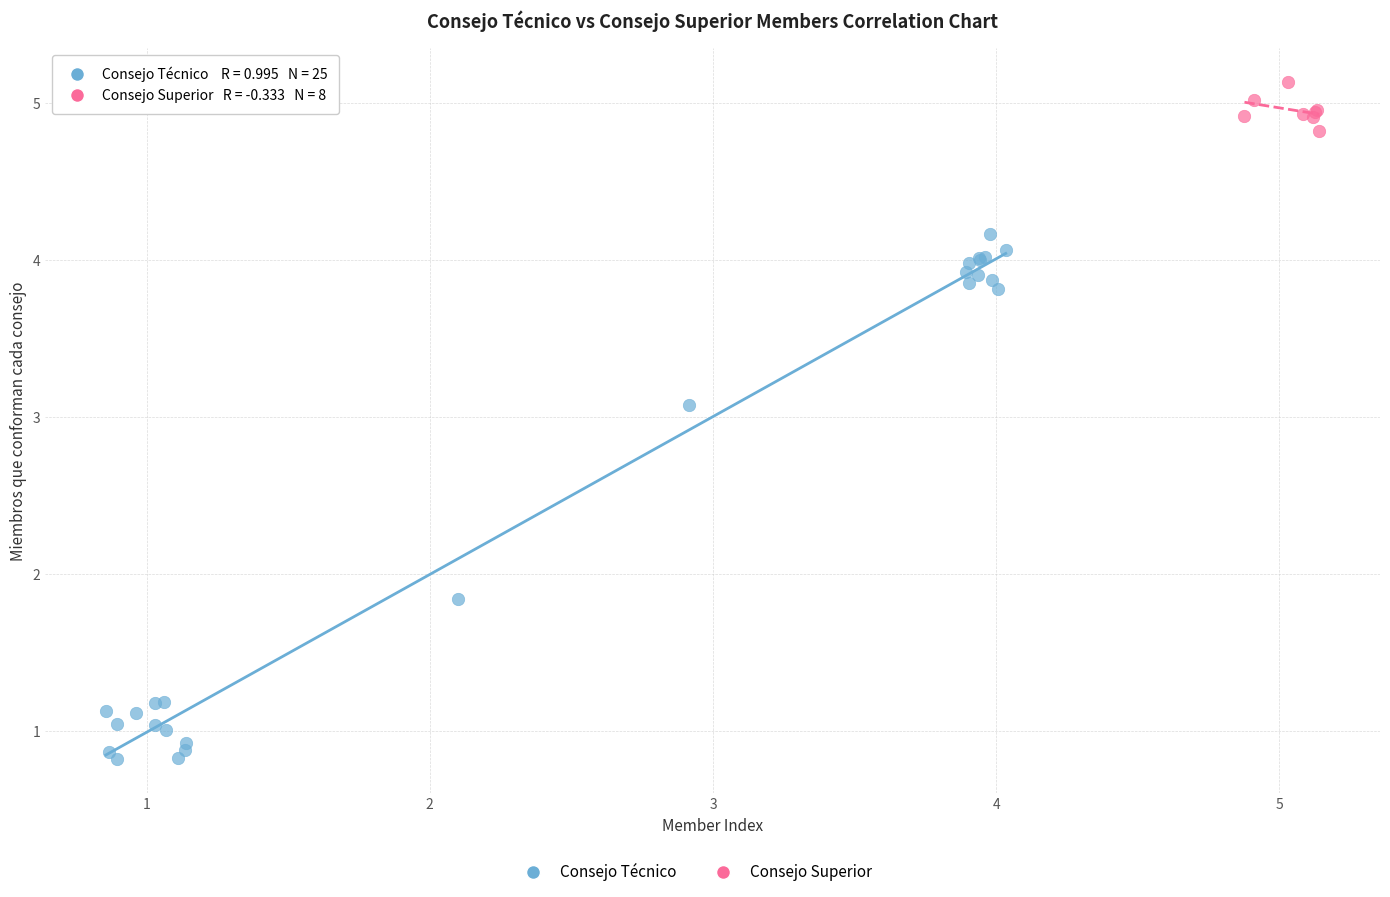

Which series has the widest spread of Y values?

Consejo Técnico